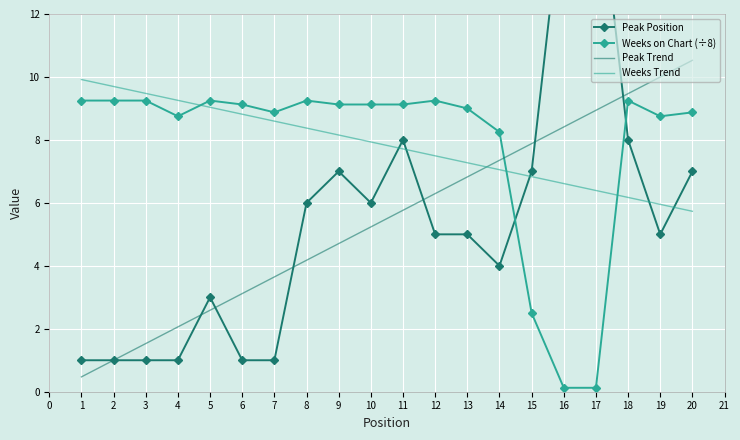

After their last crossing, which series has the higher values: Peak Trend or Weeks Trend?

Peak Trend